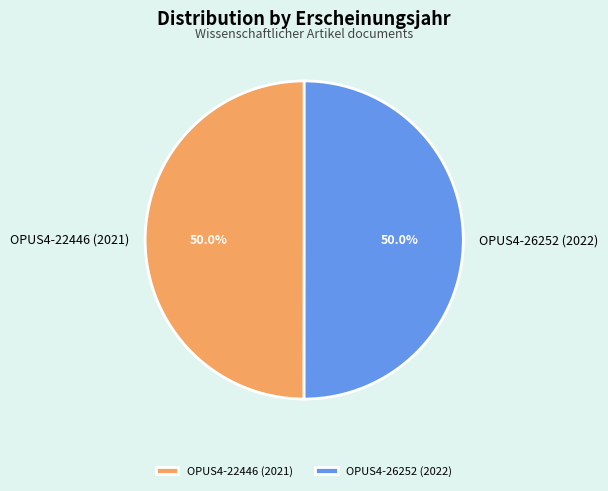

How much of the chart is everything except OPUS4-22446 (2021)?

50.0%